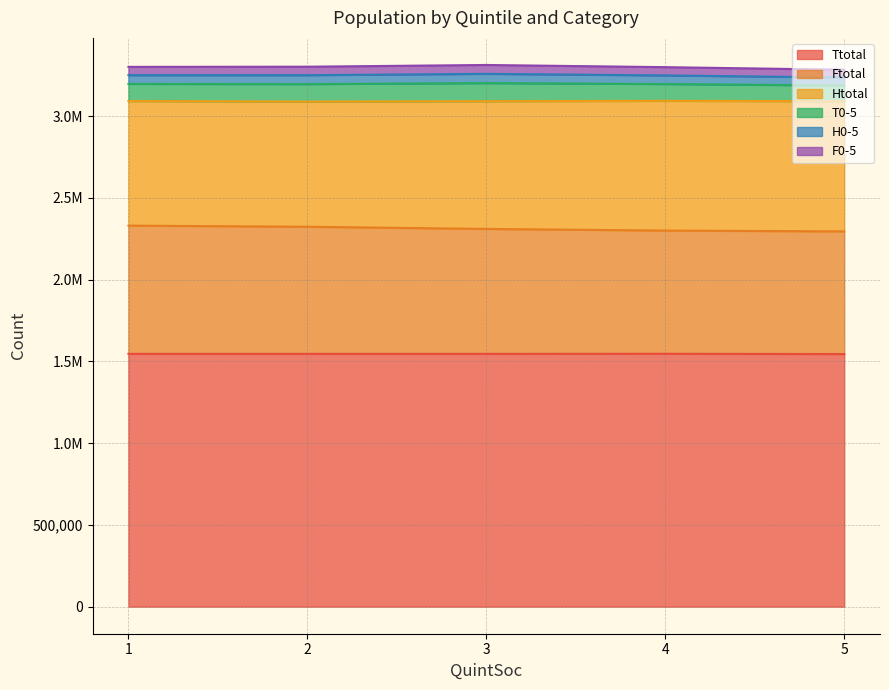

What are all the series names shown in the legend?

Ttotal, Ftotal, Htotal, T0-5, H0-5, F0-5